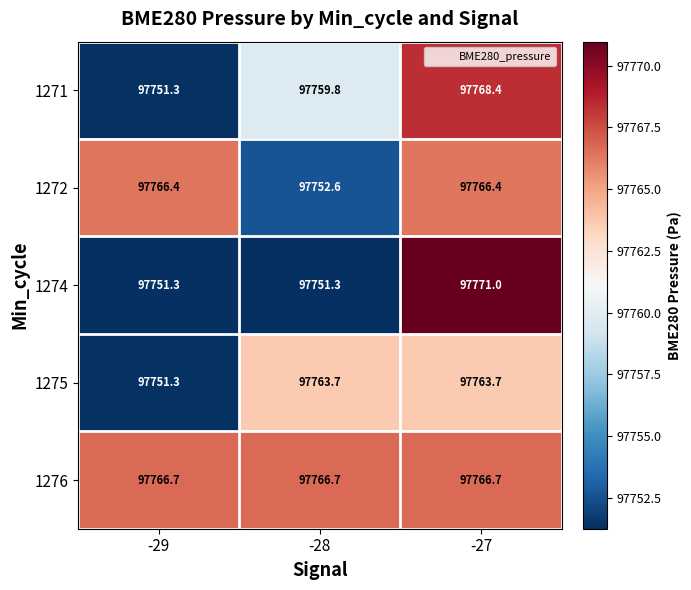

Which series has the largest total across all categories?

1276